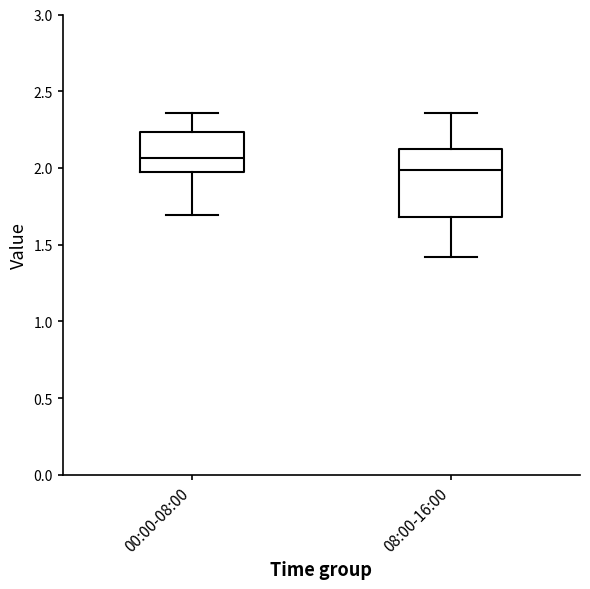

Where is the lower edge of the box for 08:00-16:00 on the y-axis? The values are not printed on the chart, so give them approximately, as read against the axis.

1.70